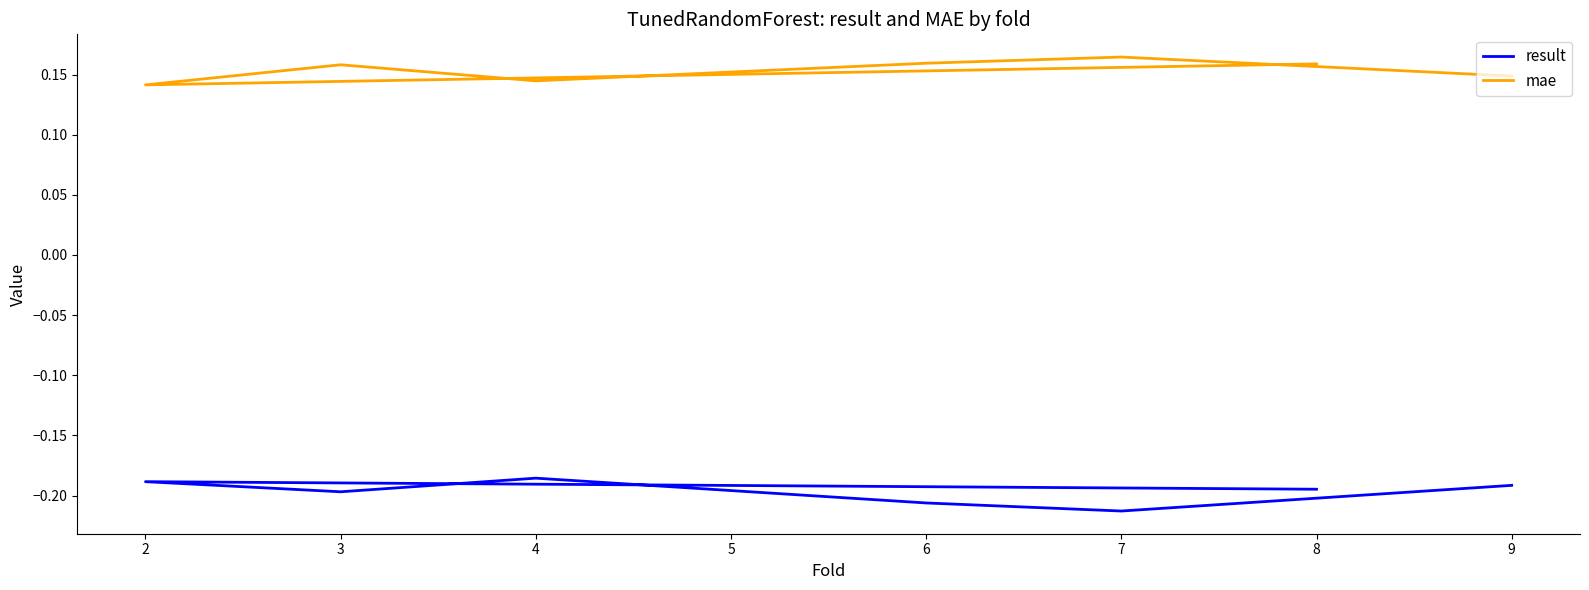

What is the maximum value for result?

-0.2